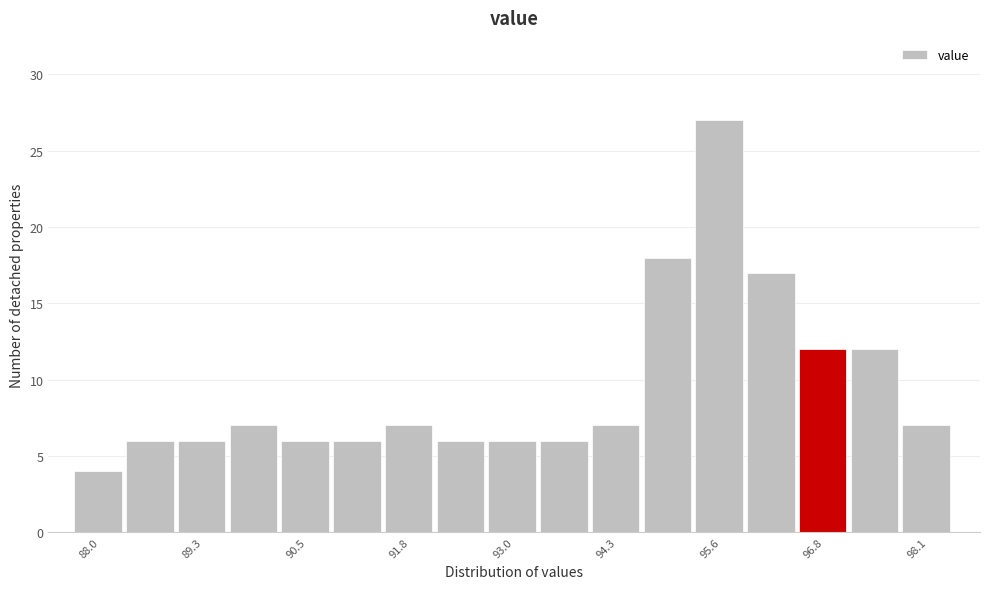

Around what value on the x-axis is the tallest bar? Give the approximate position of its centre, as read against the axis.

95.6